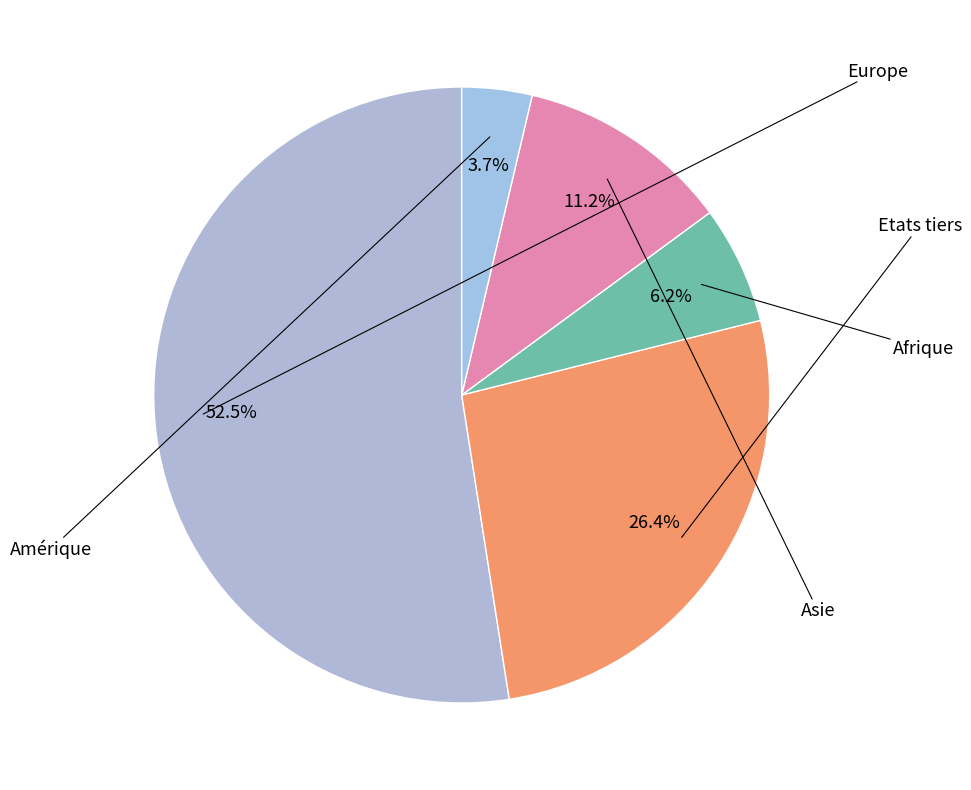

What is the total percentage of Amérique and Afrique?

9.9%